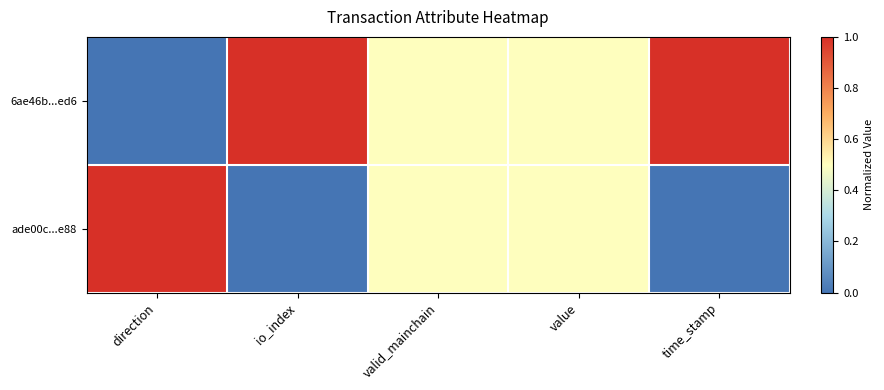

List the labels in order of ade00c...e88 value, smallest first.

io_index, time_stamp, valid_mainchain, value, direction